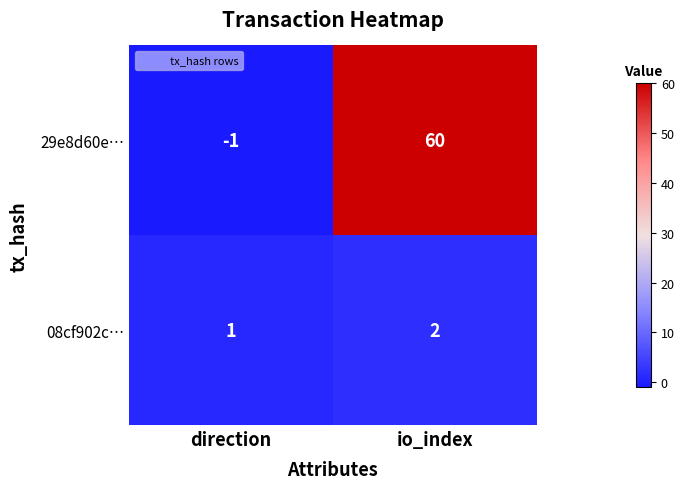

What is the sum of the 08cf902c… values at io_index and direction?

3